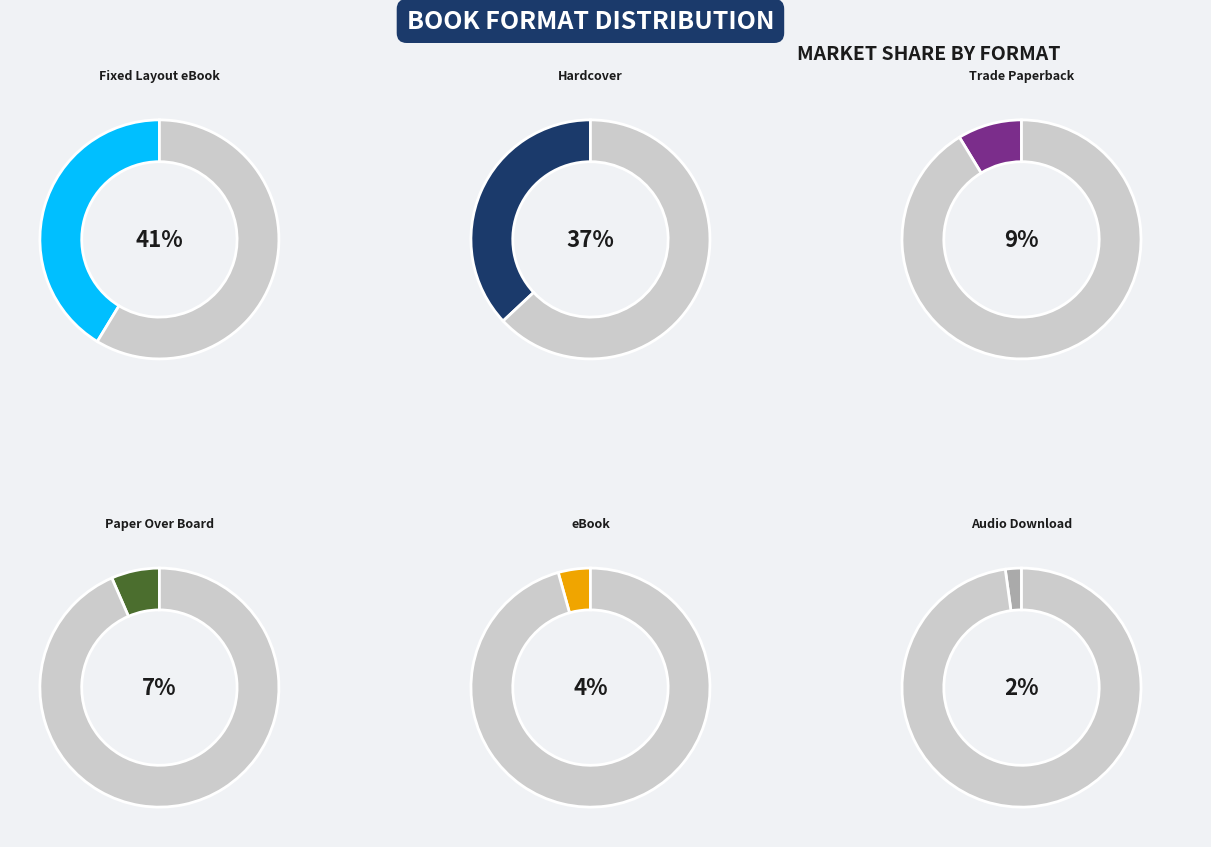

To the nearest percent, what portion does Paper Over Board represent?

7%